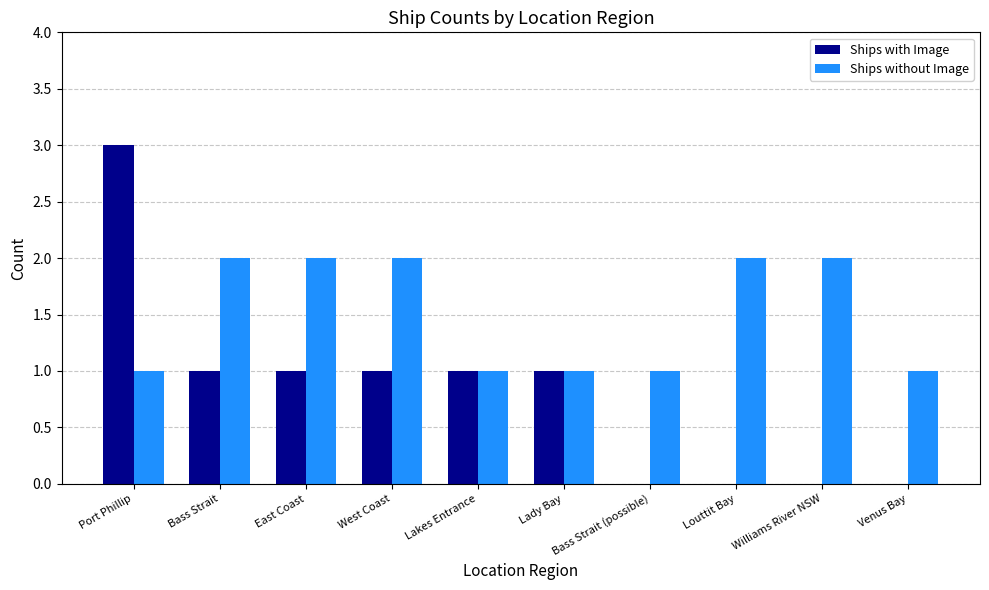

How many data points does each series have?

10